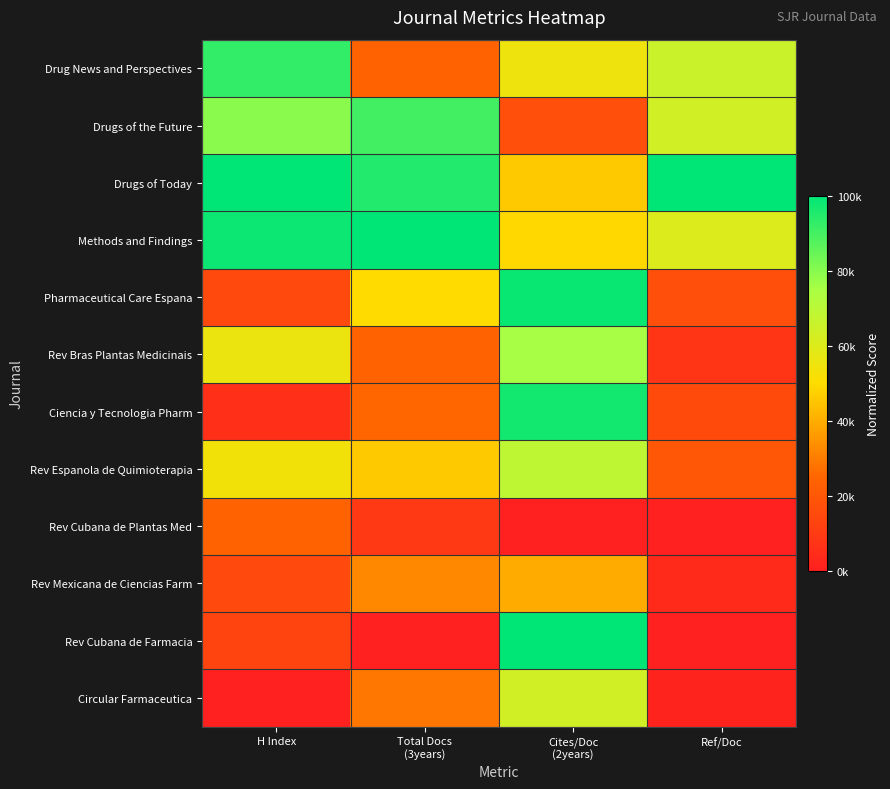

Reading left to right, transcribe all the data shown in this chart.

Drug News and Perspectives: H Index=92592.6	Total Docs
(3years)=23913.0	Cites/Doc
(2years)=55060.7	Ref/Doc=65789.5
Drugs of the Future: H Index=79629.6	Total Docs
(3years)=90217.4	Cites/Doc
(2years)=16954.0	Ref/Doc=63815.8
Drugs of Today: H Index=100000.0	Total Docs
(3years)=94927.5	Cites/Doc
(2years)=46024.9	Ref/Doc=100000.0
Methods and Findings: H Index=98148.1	Total Docs
(3years)=100000.0	Cites/Doc
(2years)=49122.0	Ref/Doc=60526.3
Pharmaceutical Care Espana: H Index=14814.8	Total Docs
(3years)=49637.7	Cites/Doc
(2years)=98595.1	Ref/Doc=17105.3
Rev Bras Plantas Medicinais: H Index=55555.6	Total Docs
(3years)=23913.0	Cites/Doc
(2years)=75383.1	Ref/Doc=7894.7
Ciencia y Tecnologia Pharm: H Index=5555.6	Total Docs
(3years)=25000.0	Cites/Doc
(2years)=97174.3	Ref/Doc=15131.6
Rev Espanola de Quimioterapia: H Index=53703.7	Total Docs
(3years)=46014.5	Cites/Doc
(2years)=68837.8	Ref/Doc=19736.8
Rev Cubana de Plantas Med: H Index=24074.1	Total Docs
(3years)=9058.0	Cites/Doc
(2years)=0.0	Ref/Doc=0.0
Rev Mexicana de Ciencias Farm: H Index=14814.8	Total Docs
(3years)=32246.4	Cites/Doc
(2years)=39575.4	Ref/Doc=3947.4
Rev Cubana de Farmacia: H Index=12963.0	Total Docs
(3years)=0.0	Cites/Doc
(2years)=100000.0	Ref/Doc=0.0
Circular Farmaceutica: H Index=0.0	Total Docs
(3years)=28623.2	Cites/Doc
(2years)=63857.0	Ref/Doc=1315.8